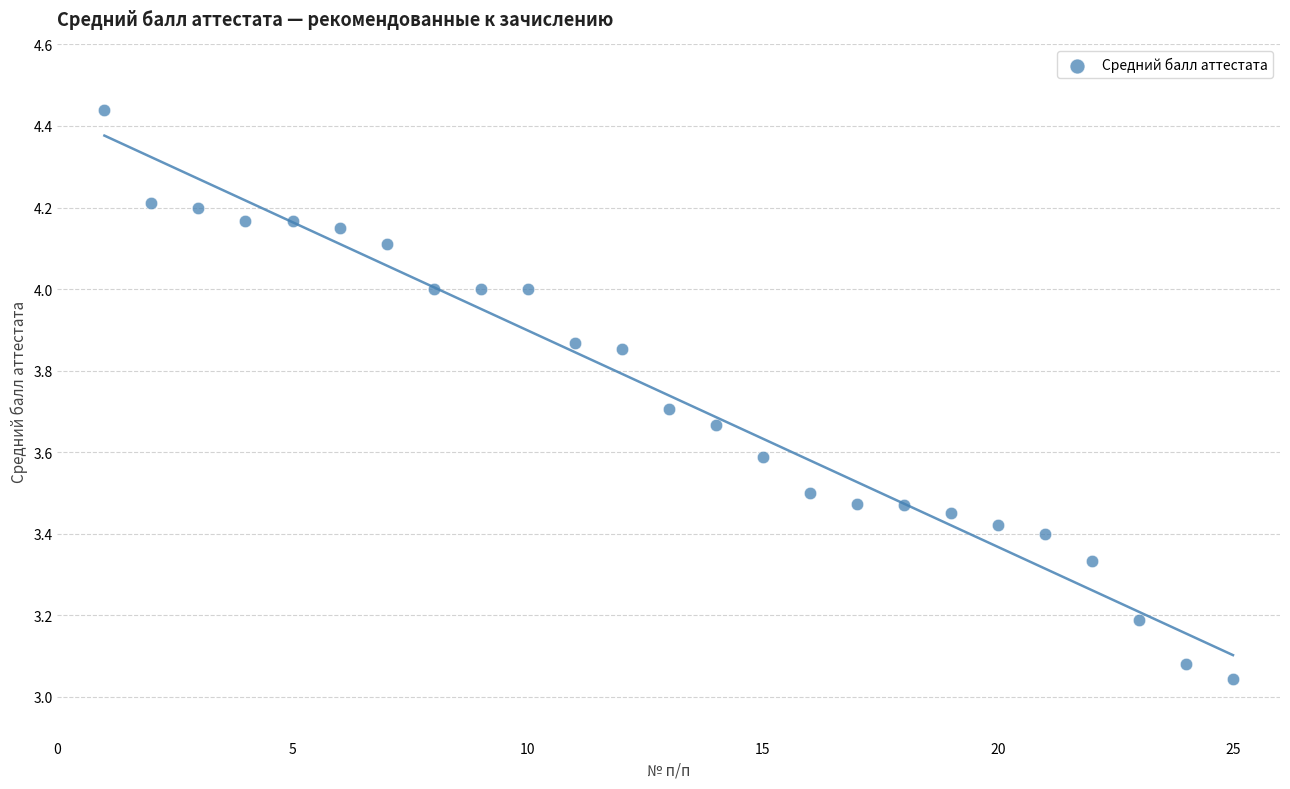

What is the range of X values (max minus min)?

24.0